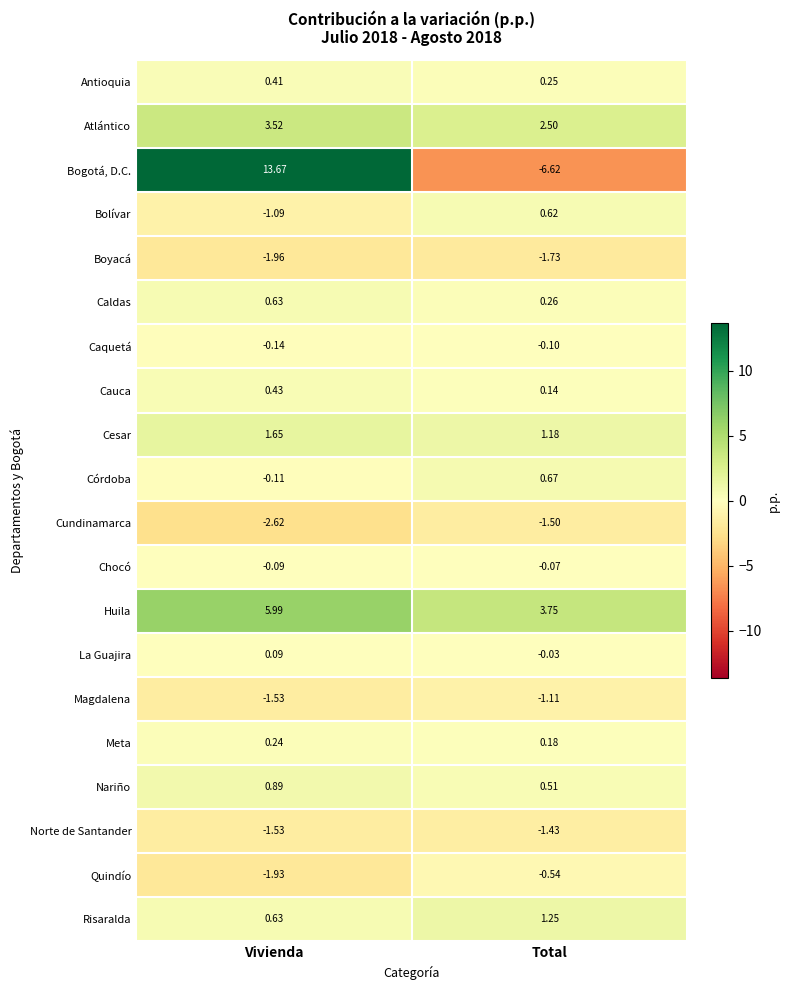

Which series has the largest range (max minus min)?

Bogotá, D.C.